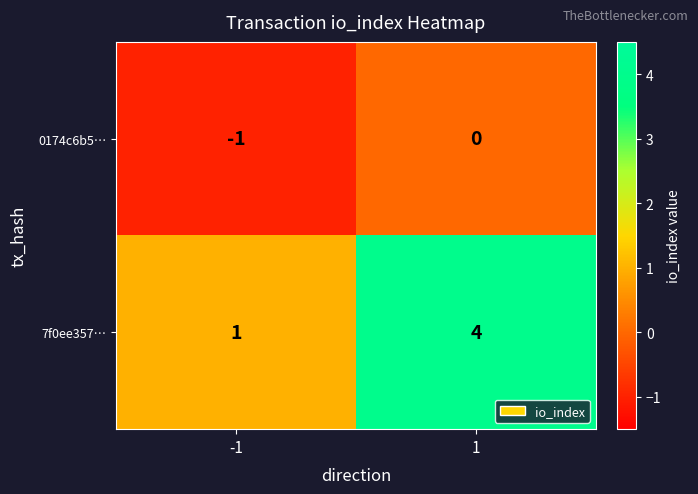

What is the difference between the 7f0ee357… values at -1 and 1?

3